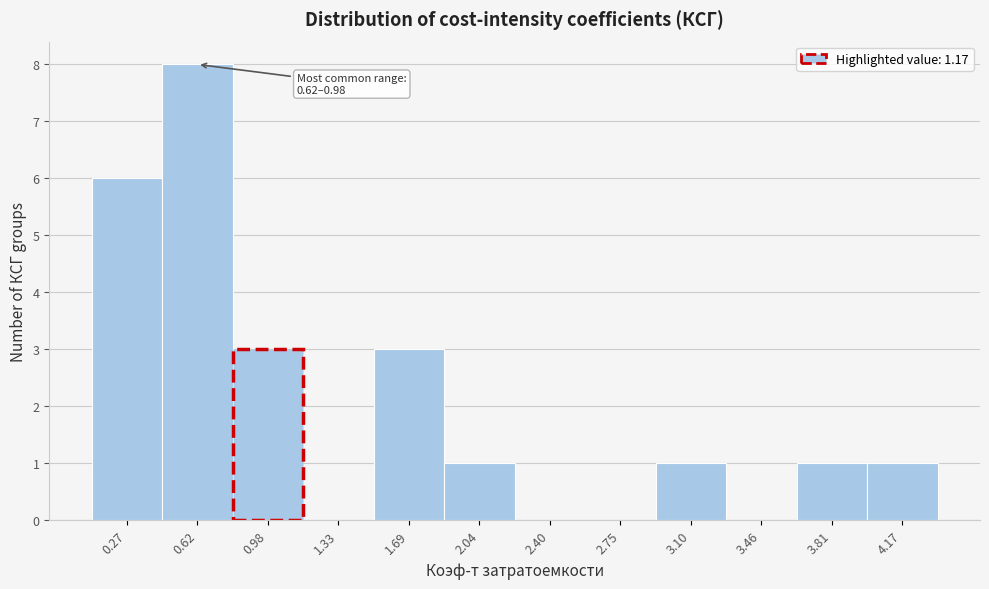

Reading left to right, what are all the values shown in this chart?

0.27=6	0.62=8	0.98=3	1.33=0	1.69=3	2.04=1	2.40=0	2.75=0	3.10=1	3.46=0	3.81=1	4.17=1